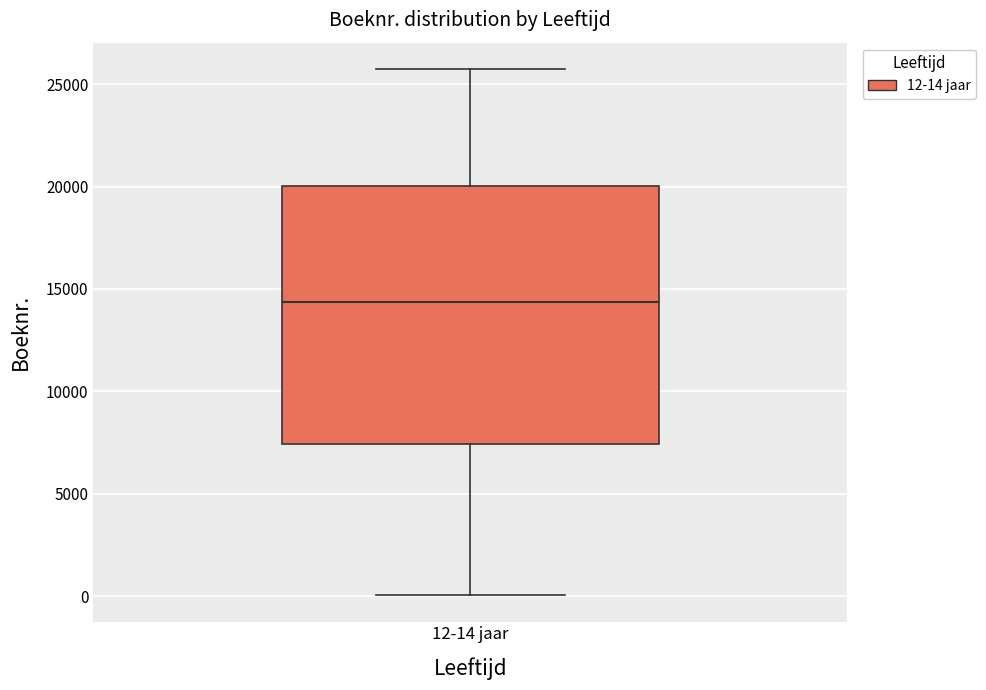

Read this box plot against the y-axis: the position of the median line, the range covered by the box, and the ends of both whiskers. The values are not printed on the chart, so give them approximately, as read against the axis.

median 14500, box 7500 to 20000, whiskers 0 to 25500